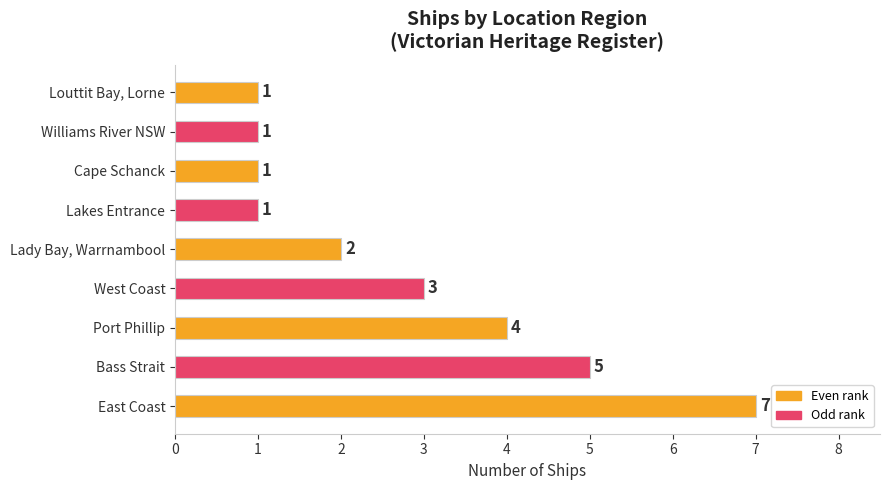

What is the ratio of the value at East Coast to the value at Cape Schanck?

7.0